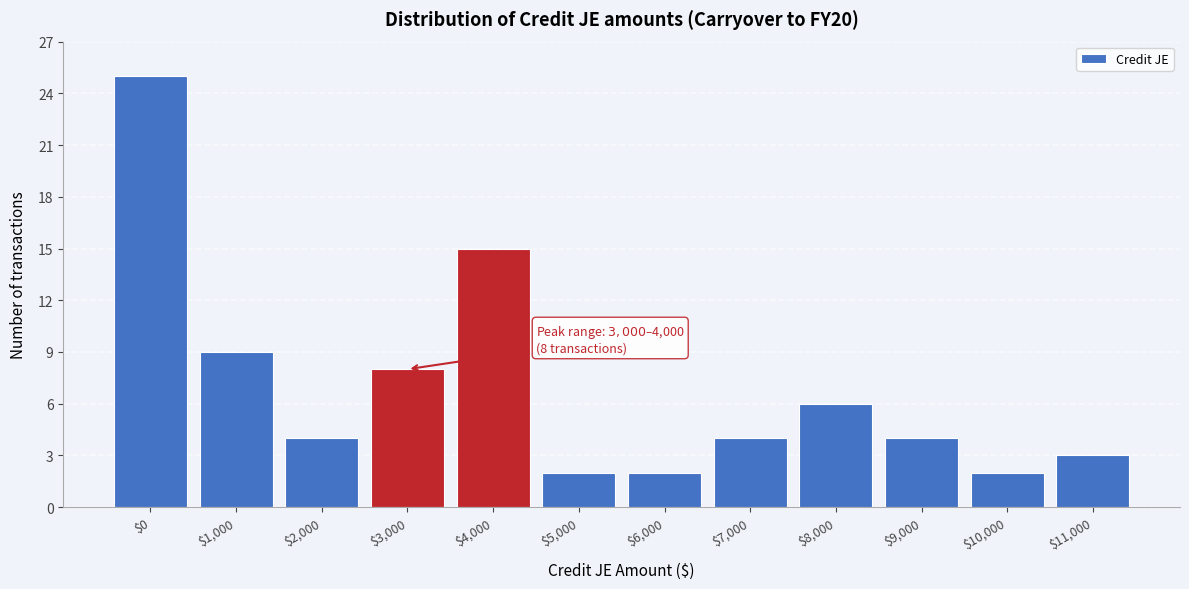

Reading left to right, what are all the values shown in this chart?

25	9	4	8	15	2	2	4	6	4	2	3